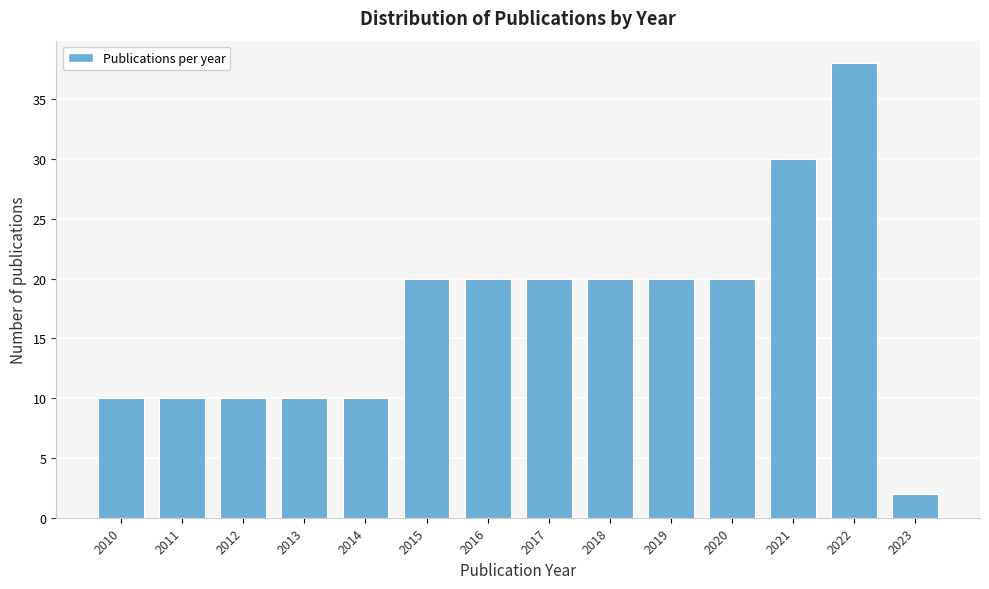

Reading left to right, extract all data points from this chart.

10	10	10	10	10	20	20	20	20	20	20	30	38	2